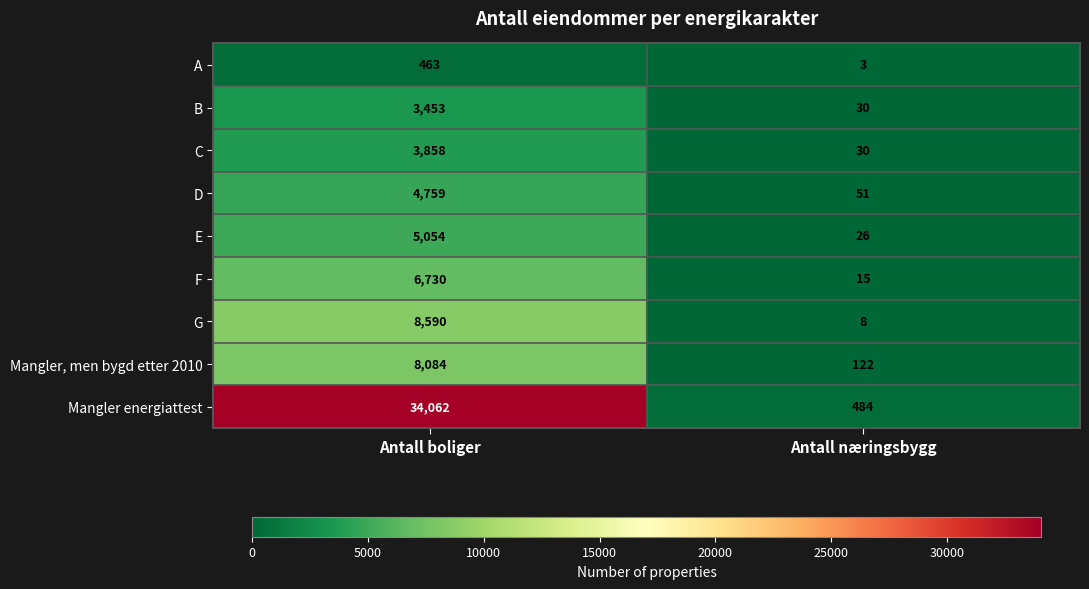

List the series in order of their peak value, lowest first.

A, B, C, D, E, F, Mangler, men bygd etter 2010, G, Mangler energiattest